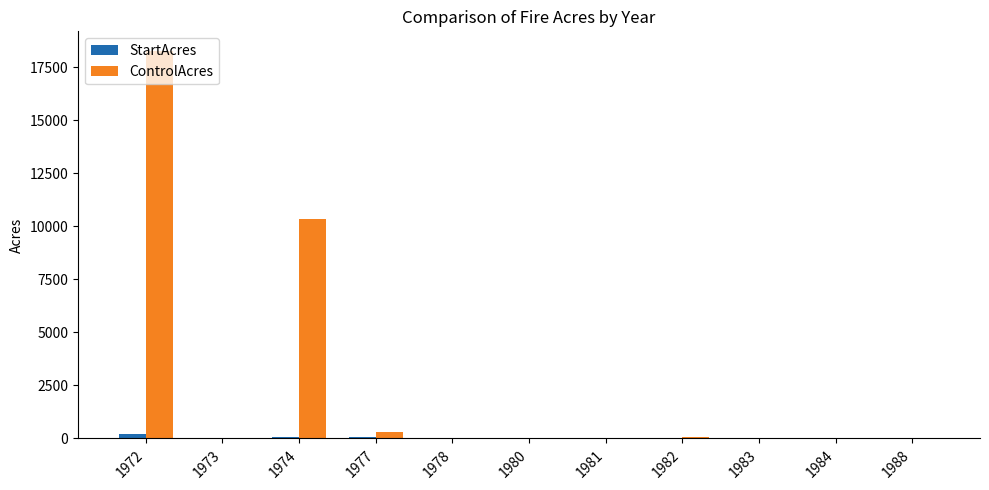

At which label does StartAcres first exceed 5?

1972